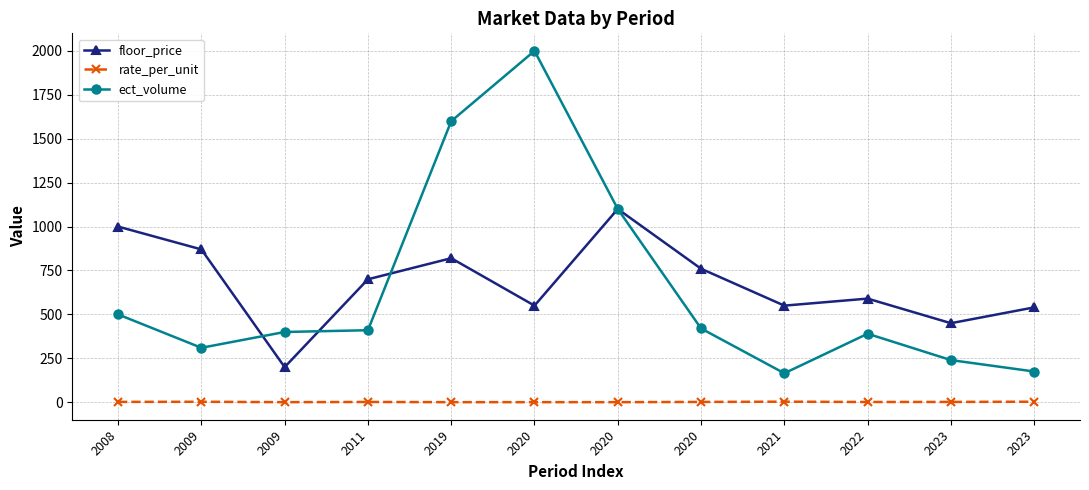

How many lines are shown in the chart?

3